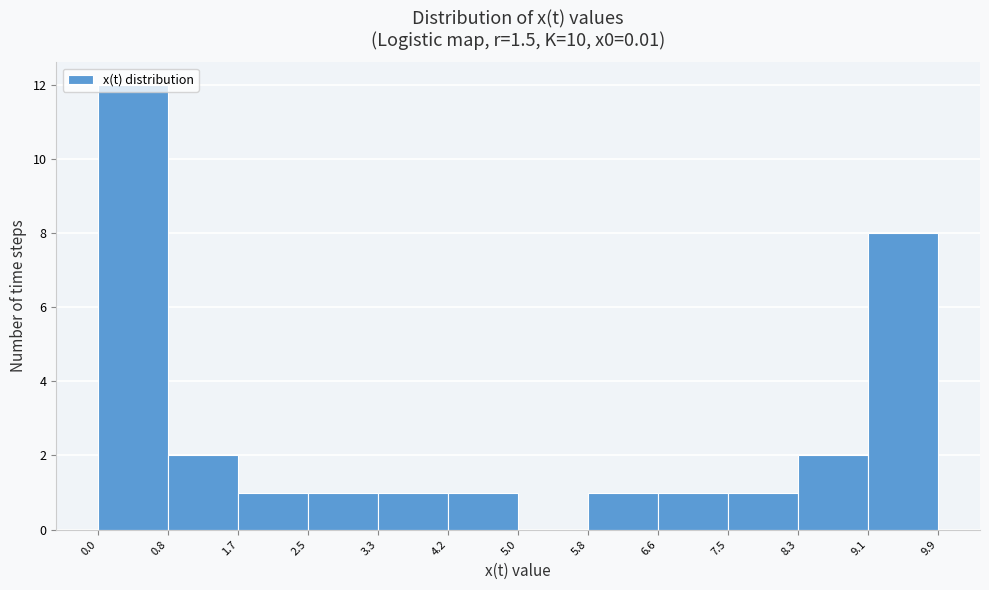

Reading left to right, transcribe this chart: for each bar, give the range it covers on the x-axis and its height. The values are not printed on the chart, so give them approximately, as read against the axis.

0.0 to 0.8: 12
0.8 to 1.7: 2
1.7 to 2.5: 1
2.5 to 3.3: 1
3.3 to 4.2: 1
4.2 to 5.0: 1
5.0 to 5.8: 0
5.8 to 6.6: 1
6.6 to 7.5: 1
7.5 to 8.3: 1
8.3 to 9.1: 2
9.1 to 9.9: 8